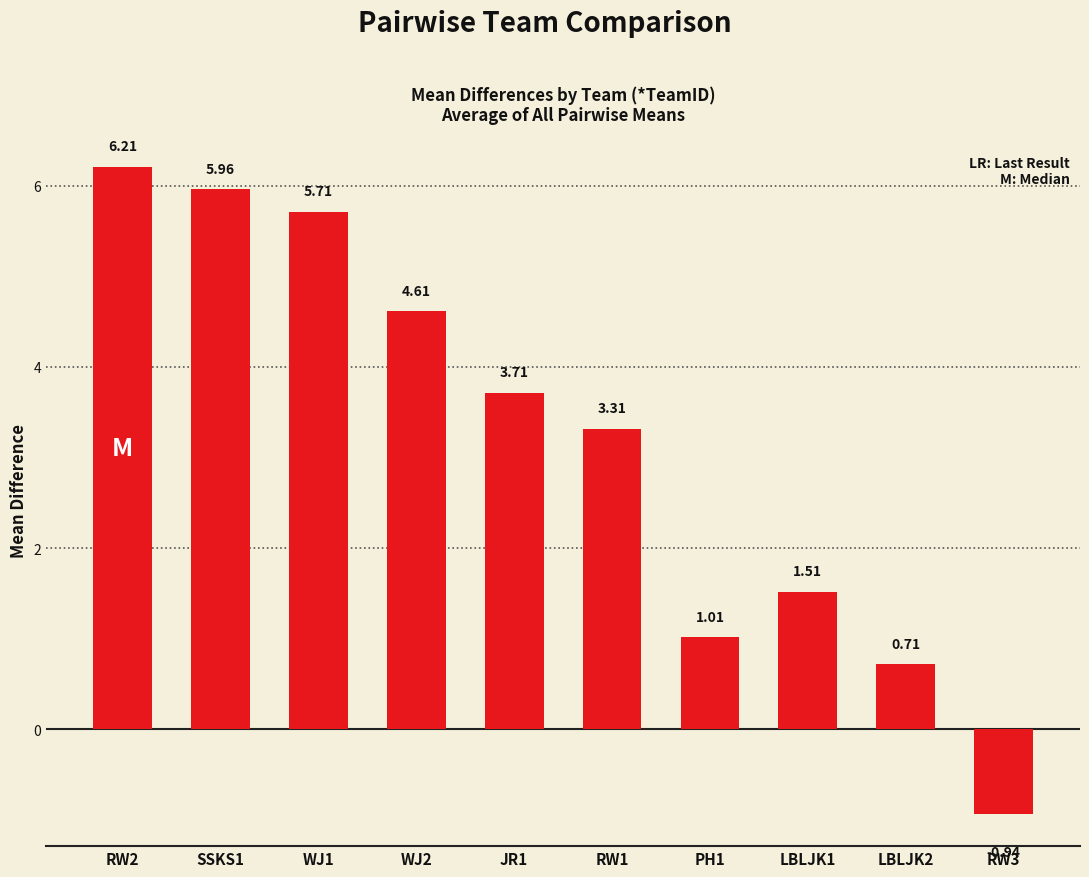

At which label is the value closest to 2?

LBLJK1